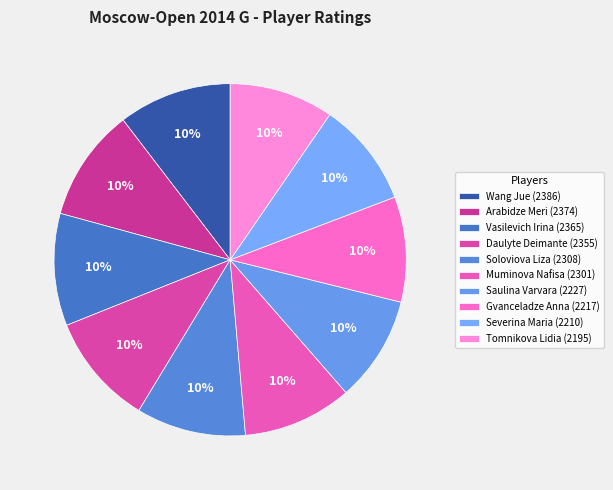

True or false: Soloviova Liza accounts for 10% of the total.

True